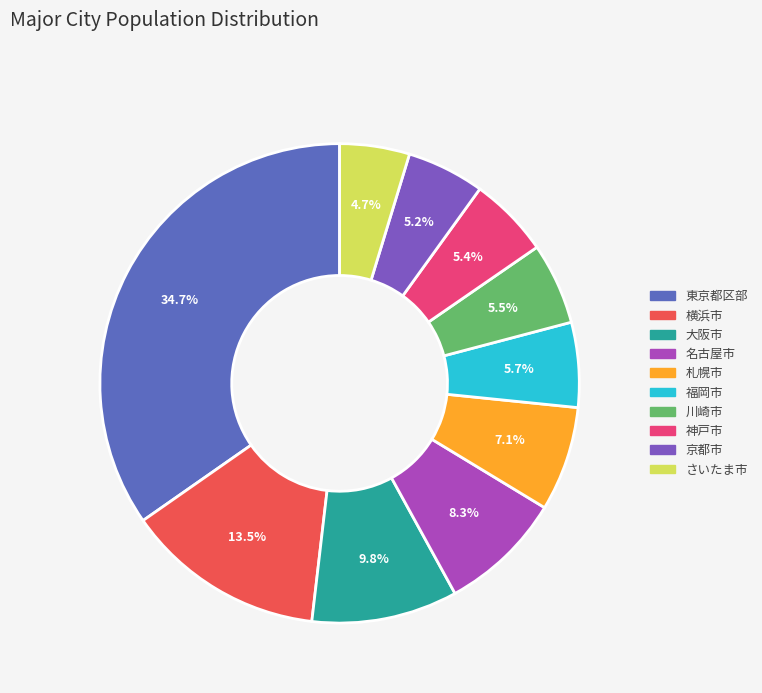

Is there any slice that represents more than half of the pie?

No